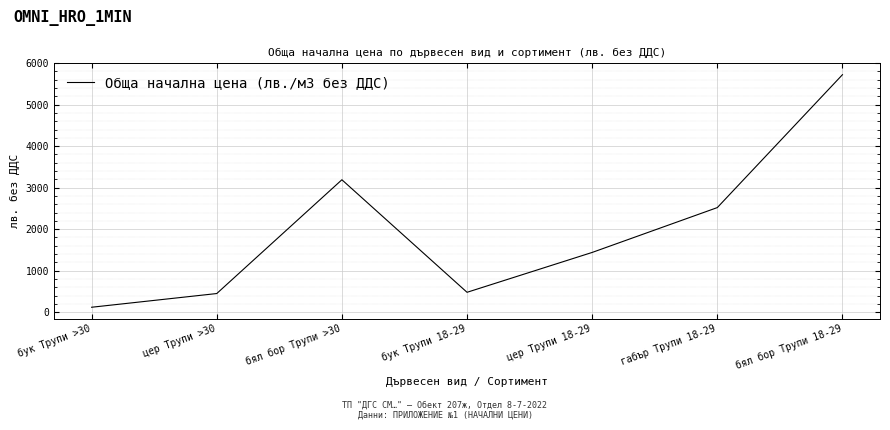

How many distinct data groups are displayed?

1